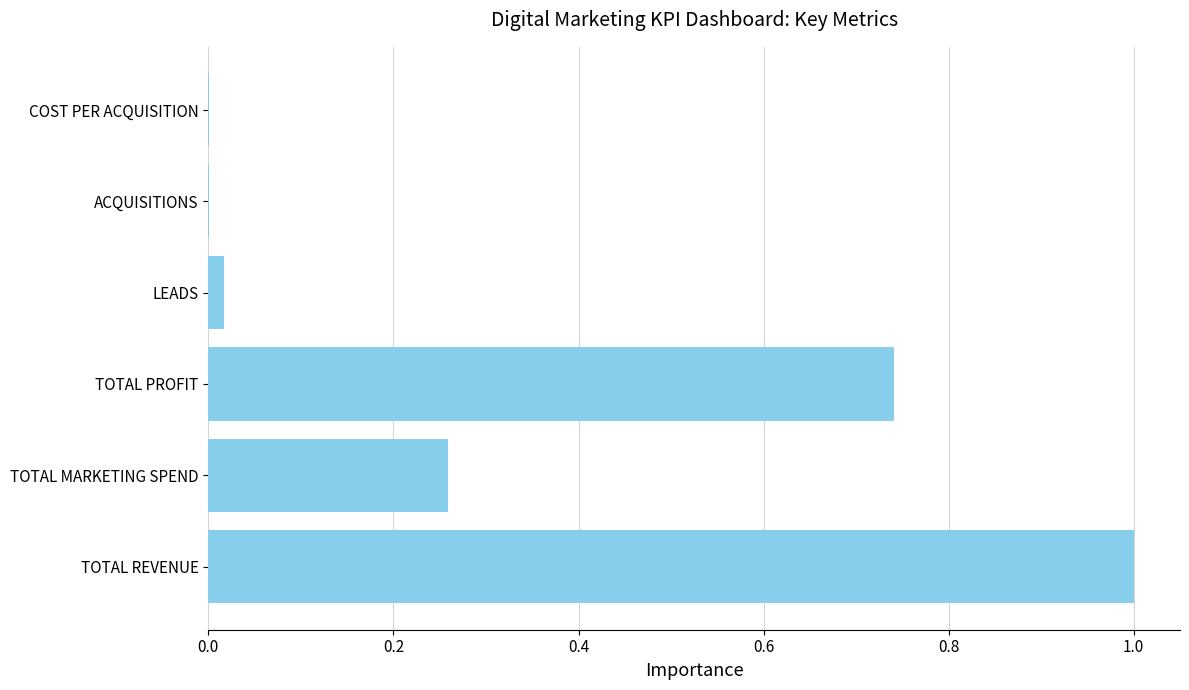

What is the maximum value shown in the chart?

1.0